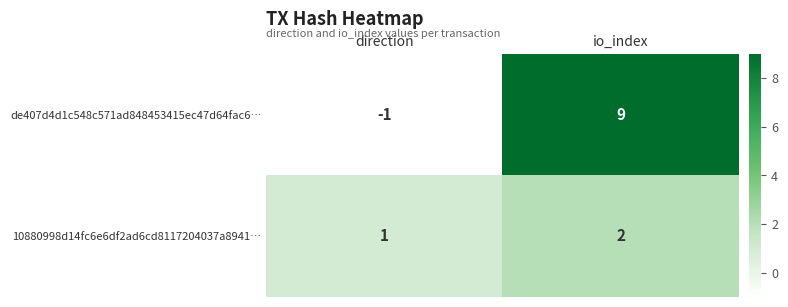

Which series has the largest total across all categories?

de407d4d1c548c571ad848453415ec47d64fac6…